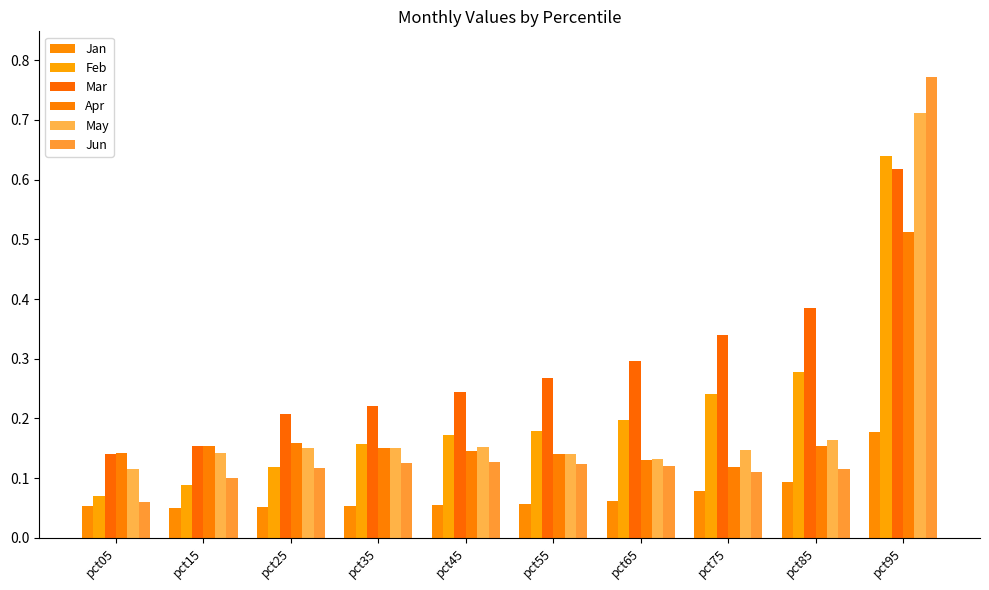

What is the difference between the maximum and minimum values in the Apr series?

0.4